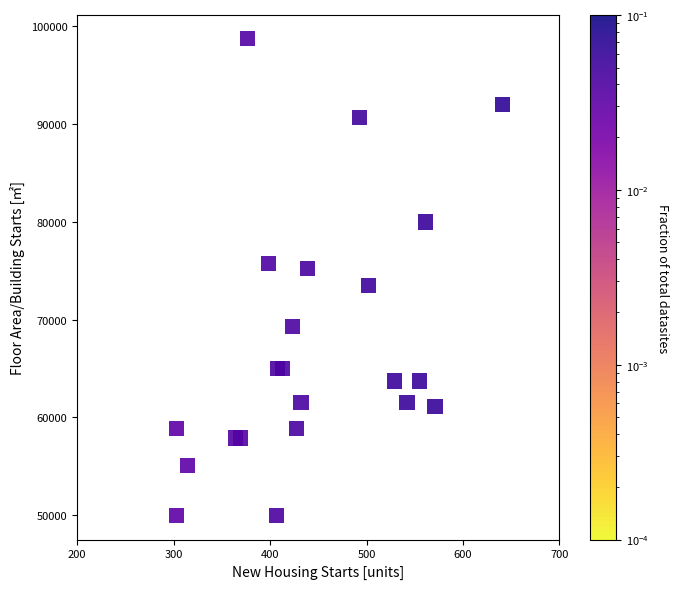

What is the range of Y values (max minus min)?

48706